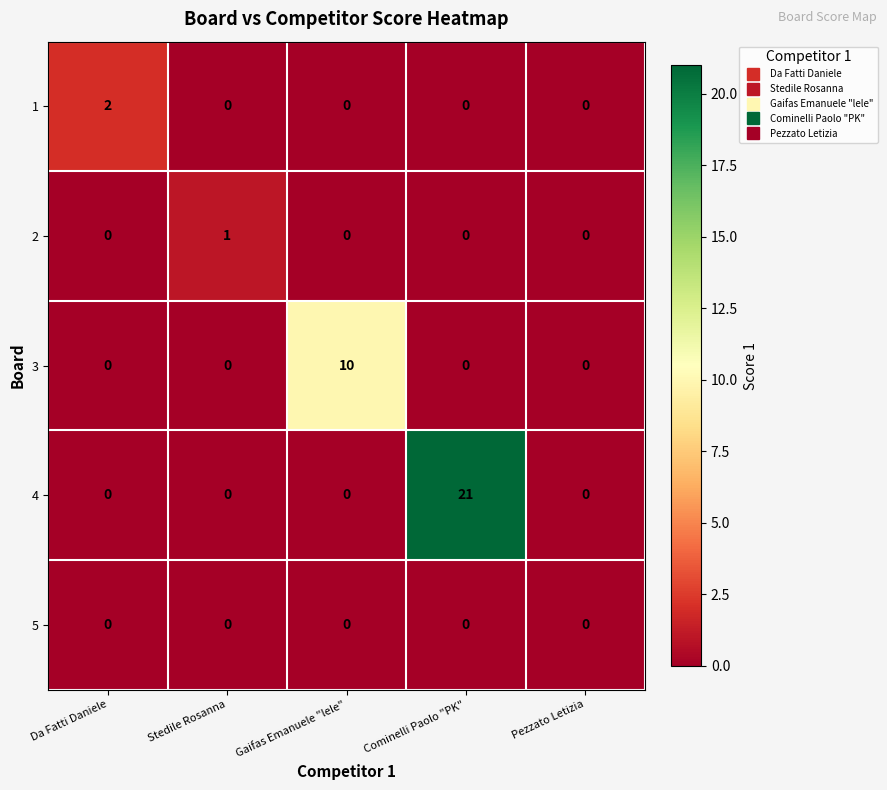

Count the number of data series in this chart.

5